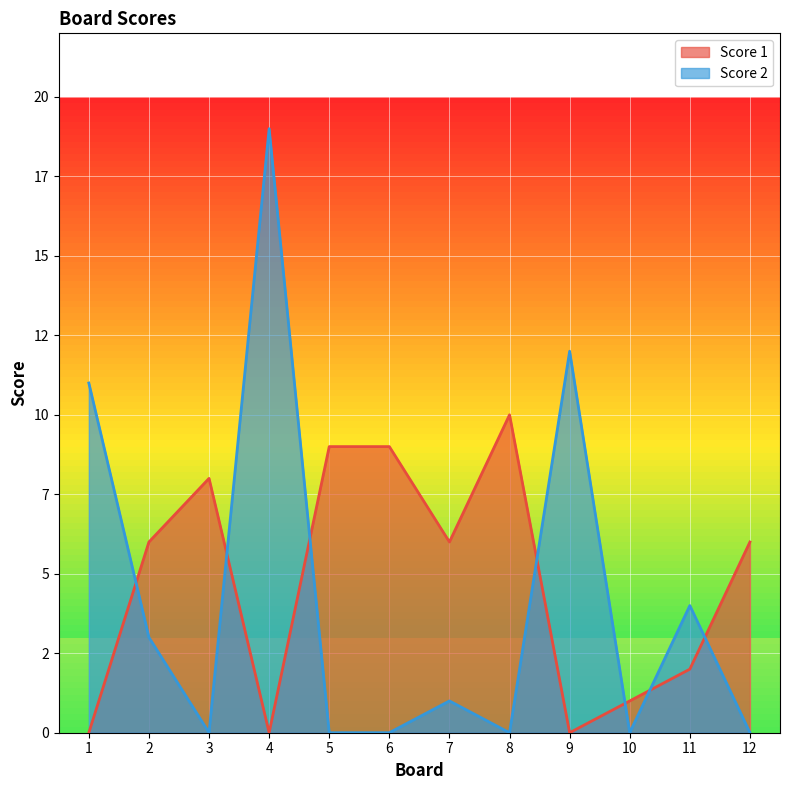

Which series changed the most between 1 and 5?

Score 2